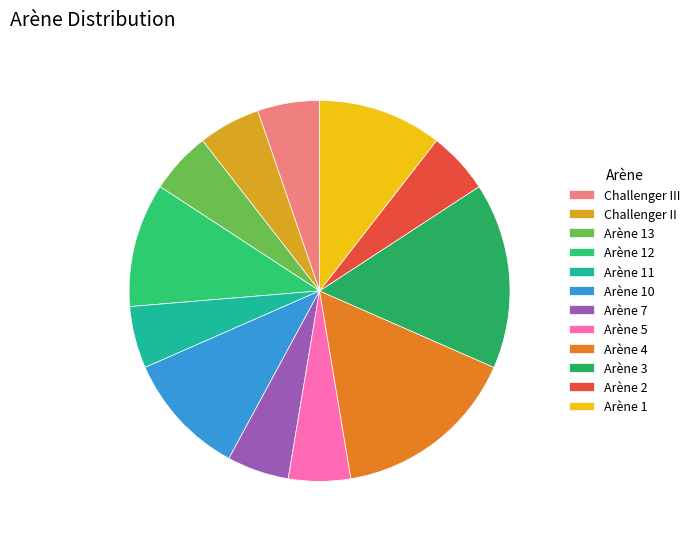

Which slice is the smallest?

Challenger III